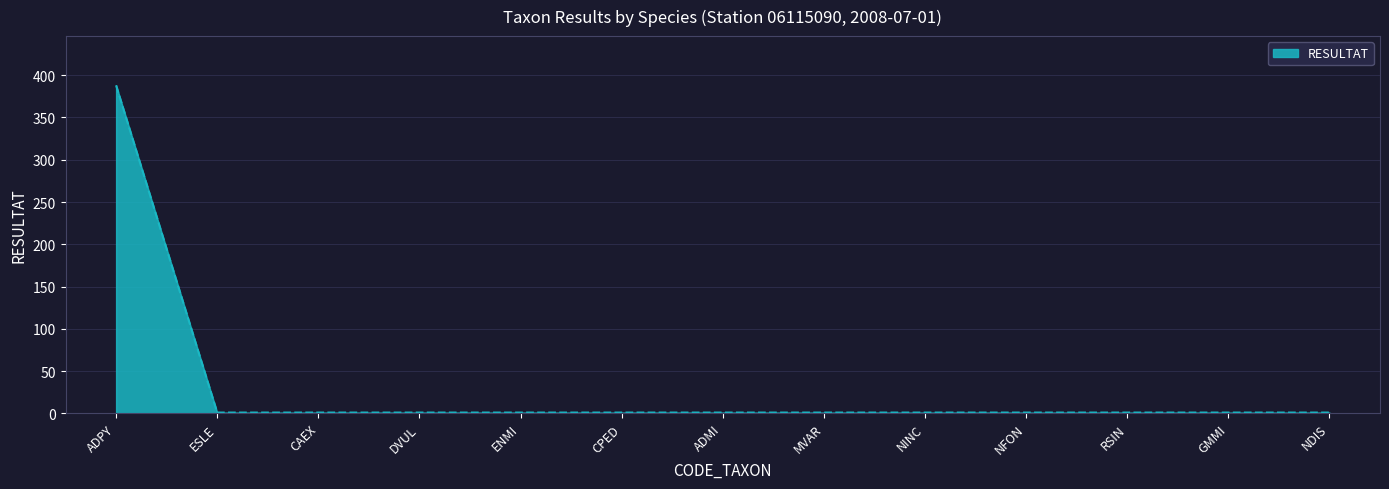

Reading left to right, extract all data points from this chart.

388	1	1	1	1	1	1	1	1	1	1	1	1